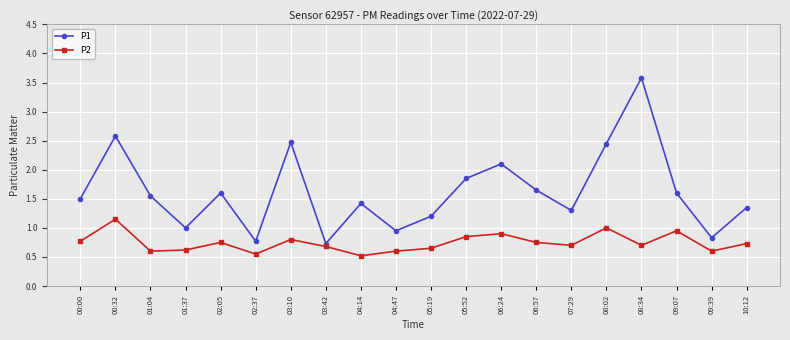

How many interior local peaks does the P1 series have?

6